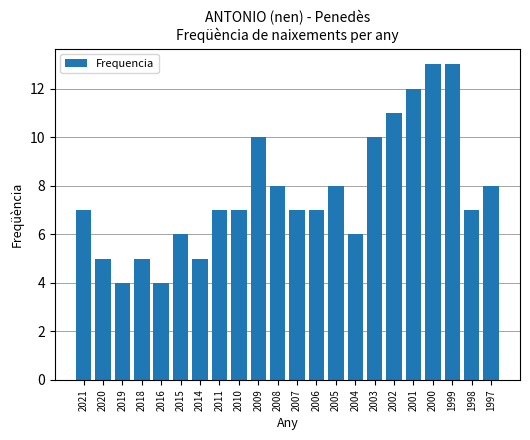

Are the bars horizontal?

No